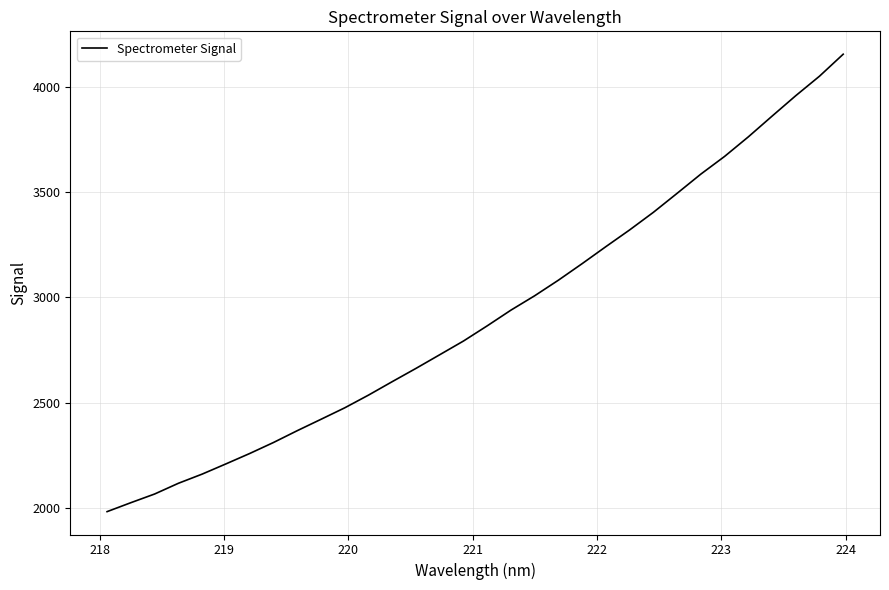

What is the greatest value displayed?

4155.8